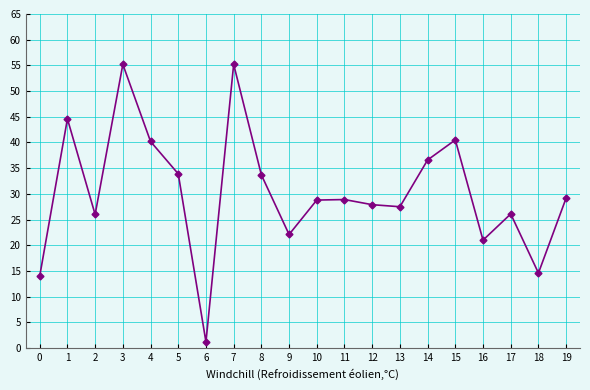

True or false: the data shows 26.1 at 17.

True